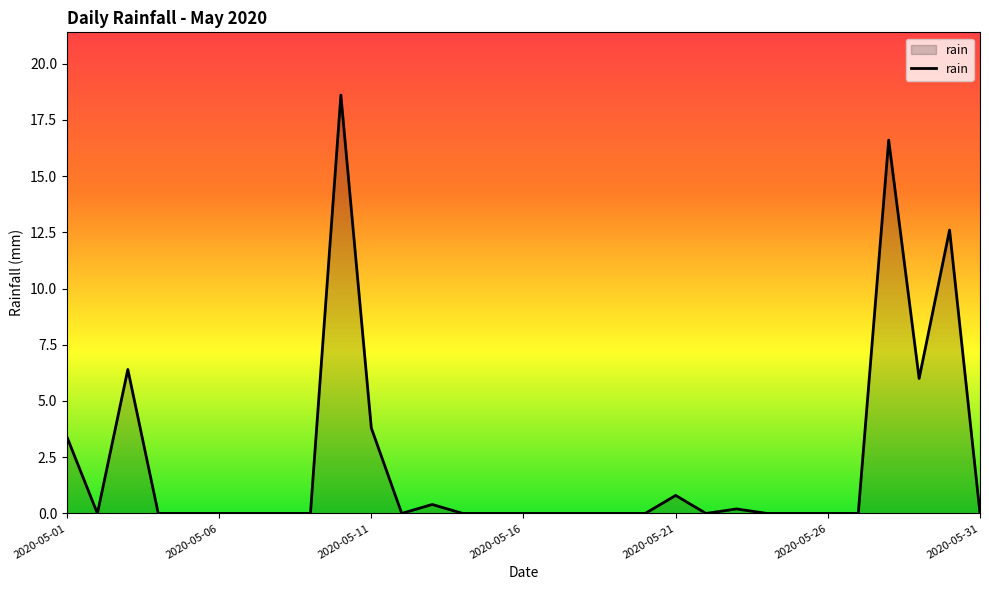

How many lines are shown in the chart?

1